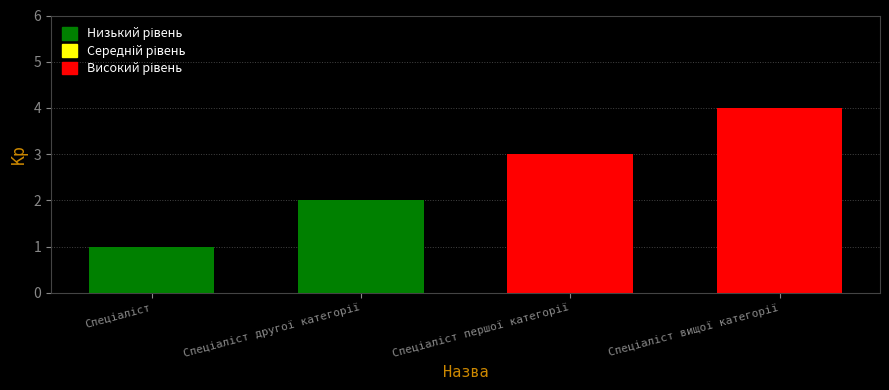

What is the sum of all values?

10